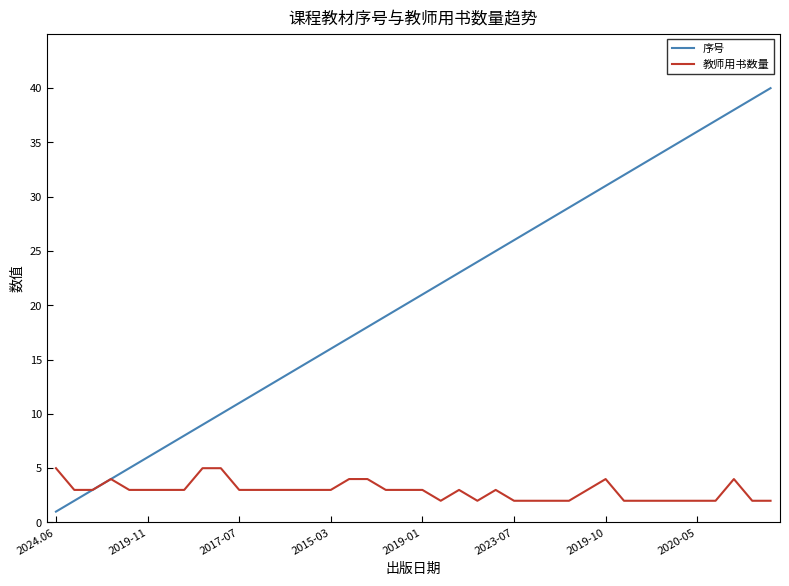

List the series in order of their overall mean, highest first.

序号, 教师用书数量